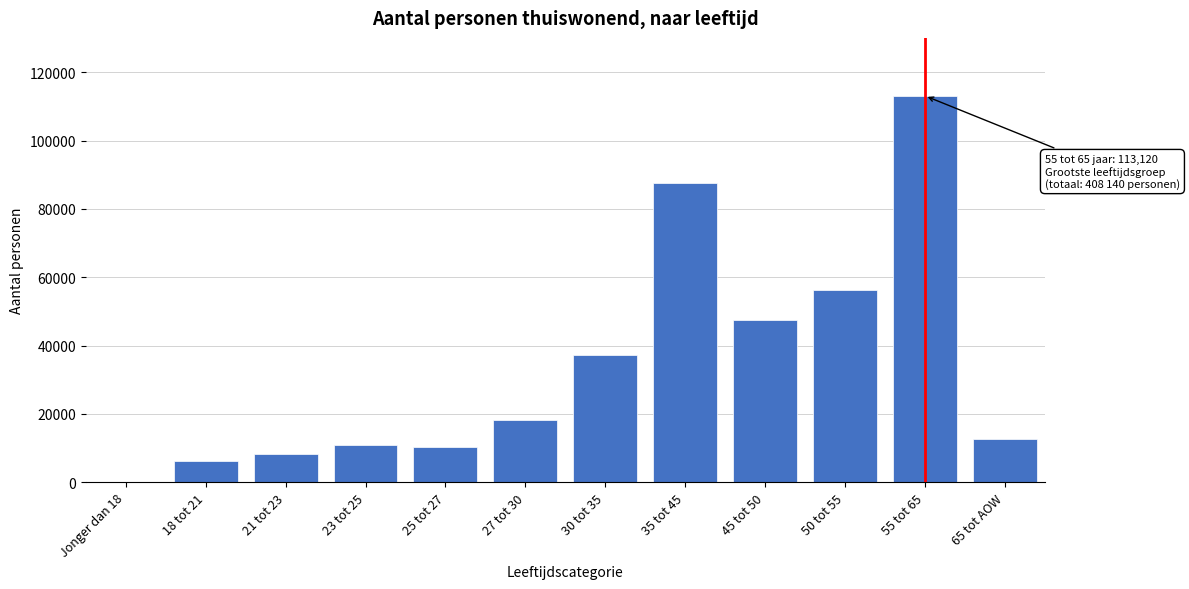

Is it true that the value at 27 tot 30 is 18250?

True